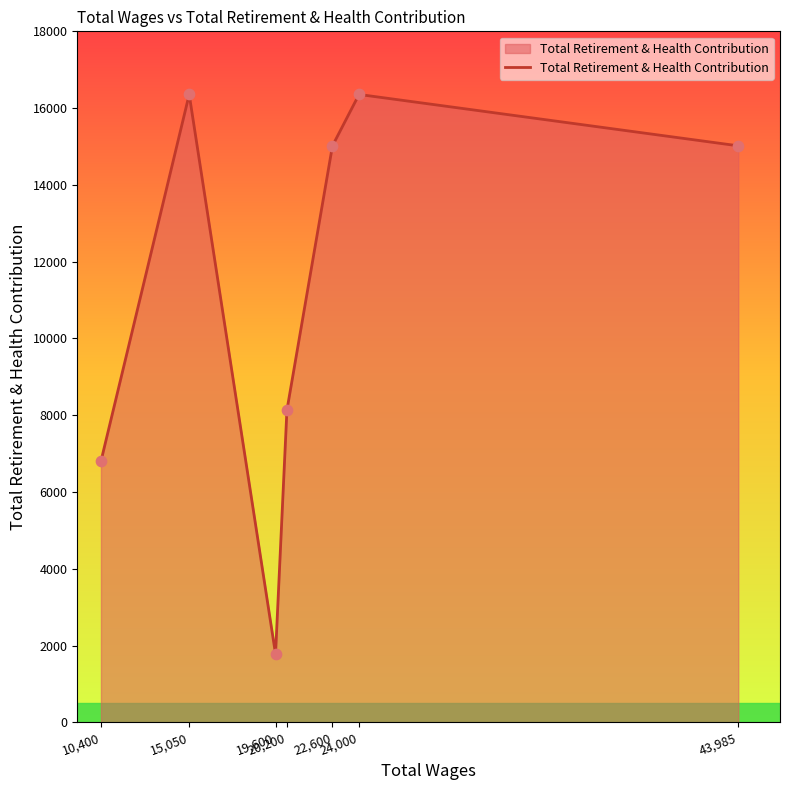

What is the change in value from 15,050 to 19,600?

-14578